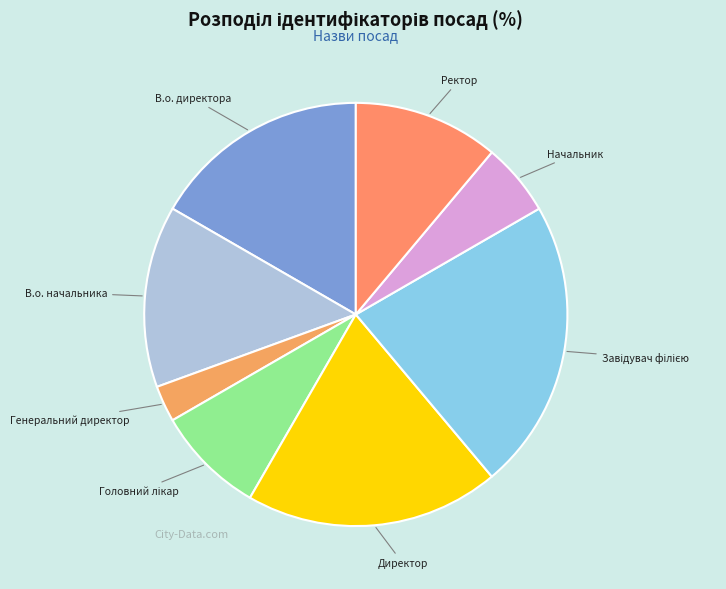

Count the number of slices in the pie.

8